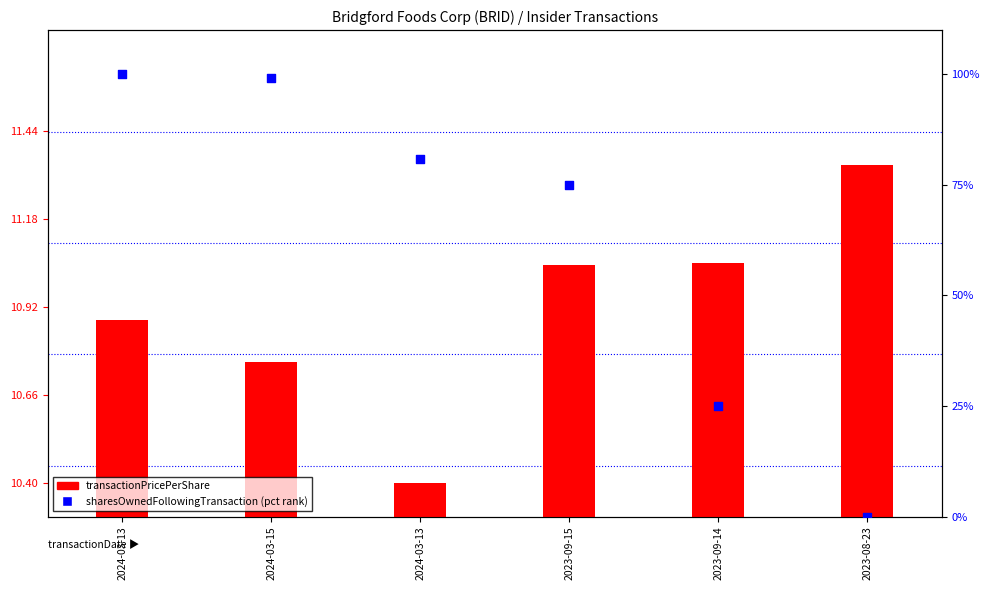

At which category is the sum across all series the highest?

2024-03-13